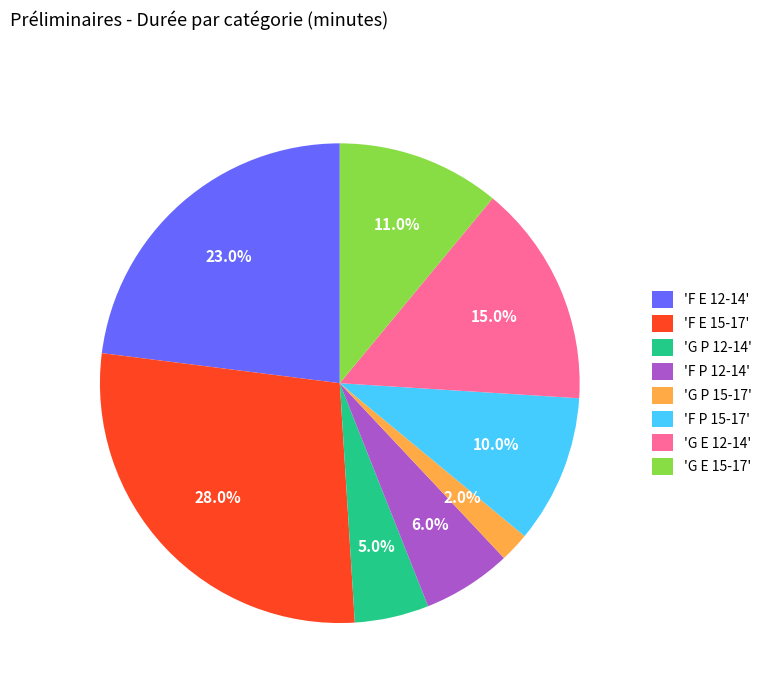

Approximately how many times larger is the value at 'G P 12-14' compared to 'G E 12-14'?

0.3